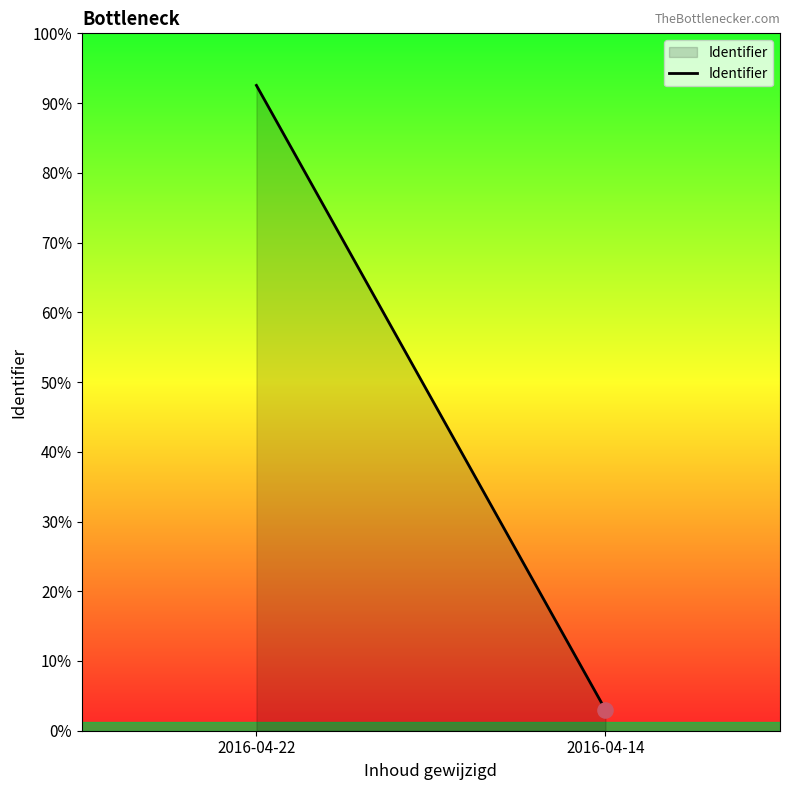

Between 2016-04-14 and 2016-04-22, which is larger?

2016-04-22